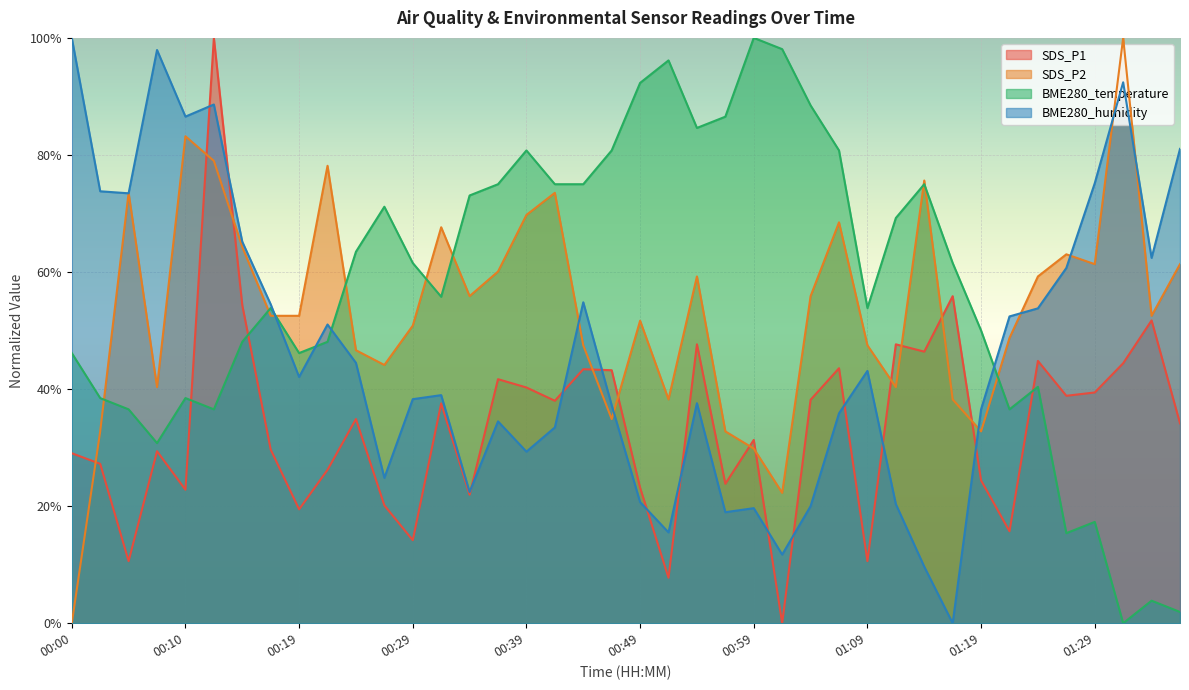

What is the average value of the SDS_P1 series?

33.8